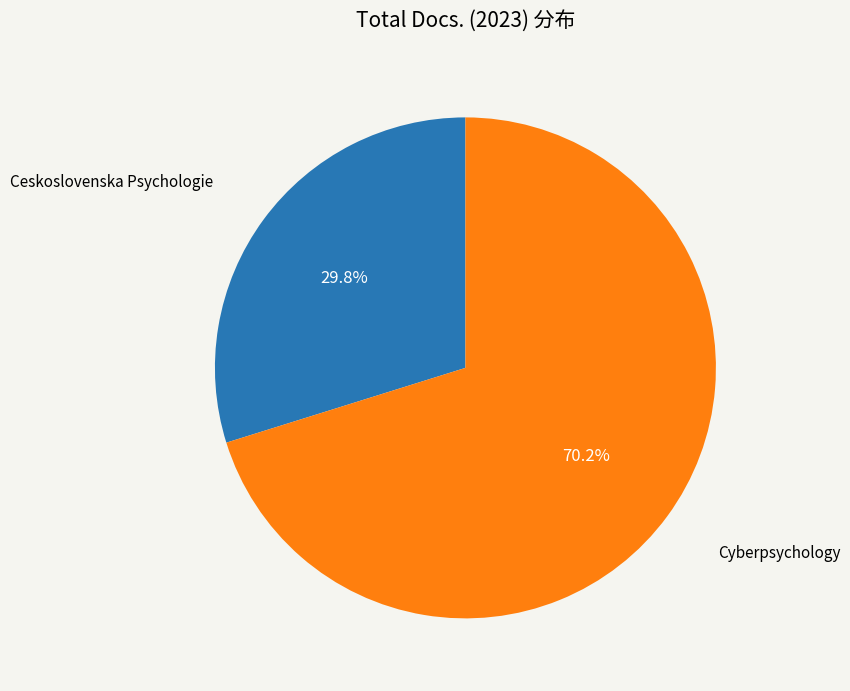

Which slice is the largest?

Cyberpsychology